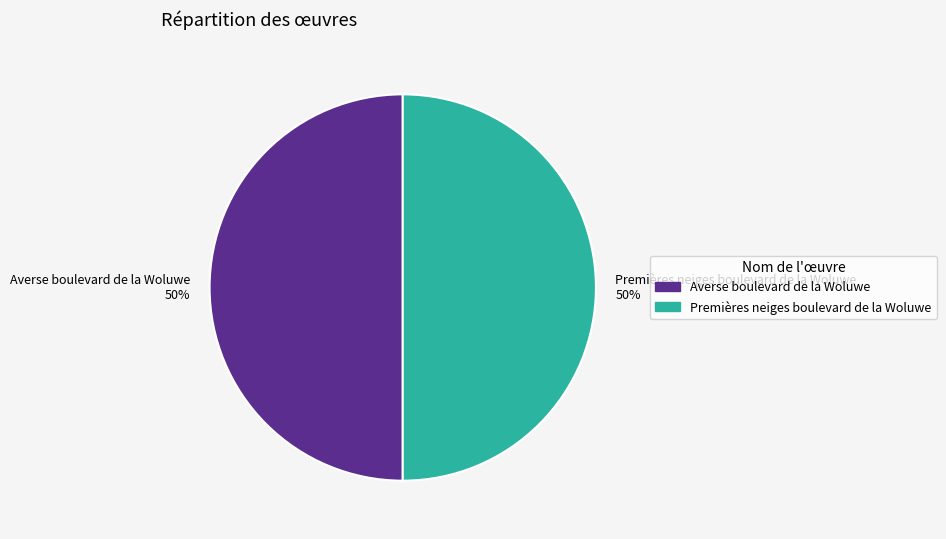

Count the number of slices in the pie.

2